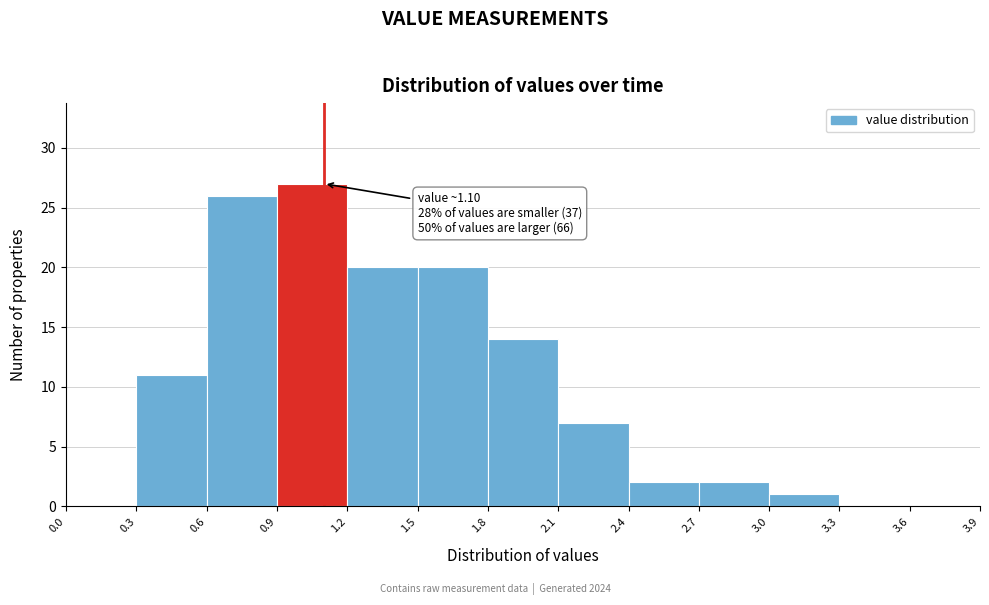

Over which range of the x-axis is the bar tallest?

0.9 to 1.2